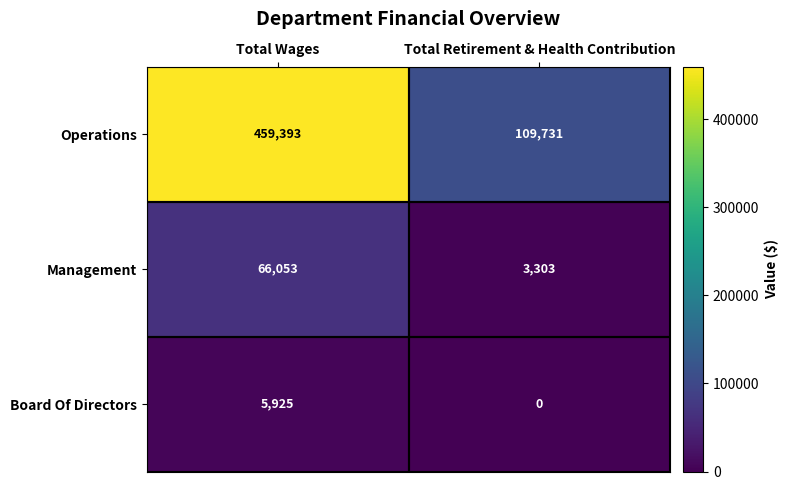

What is the total value across all series at Total Wages?

531371